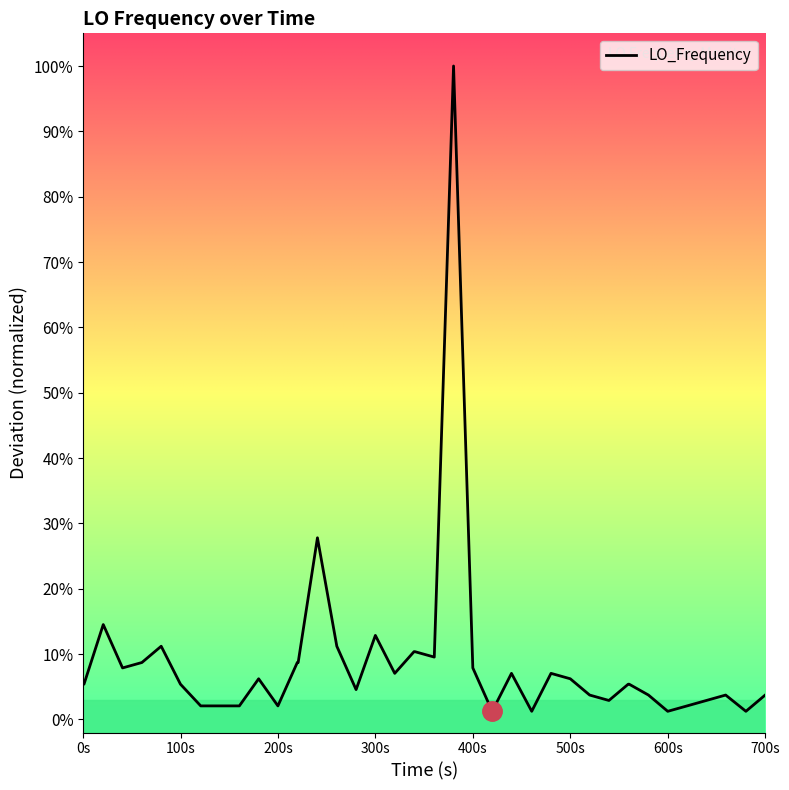

What is the difference between the maximum and minimum values?

1.0